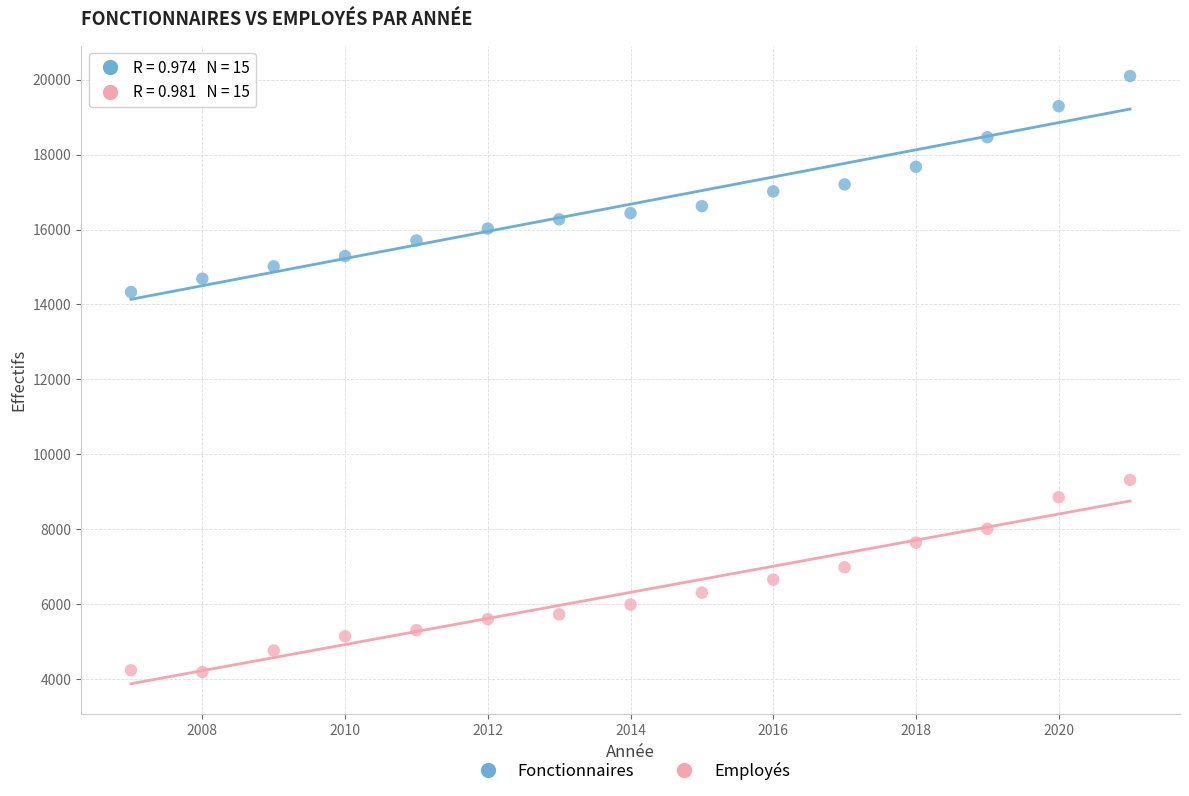

Which series reaches the minimum Y coordinate?

Employés